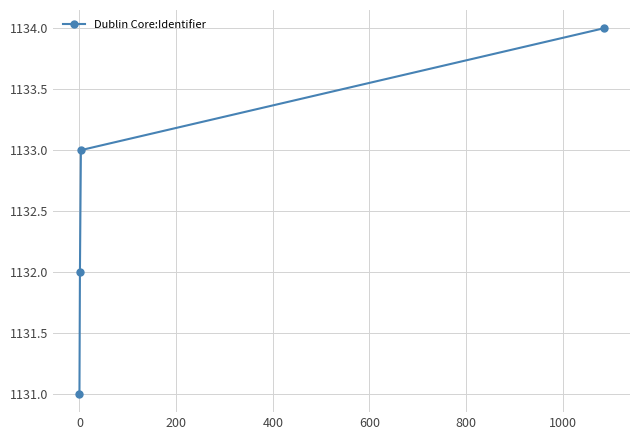

What is the value of the 3rd point from the left?

1133